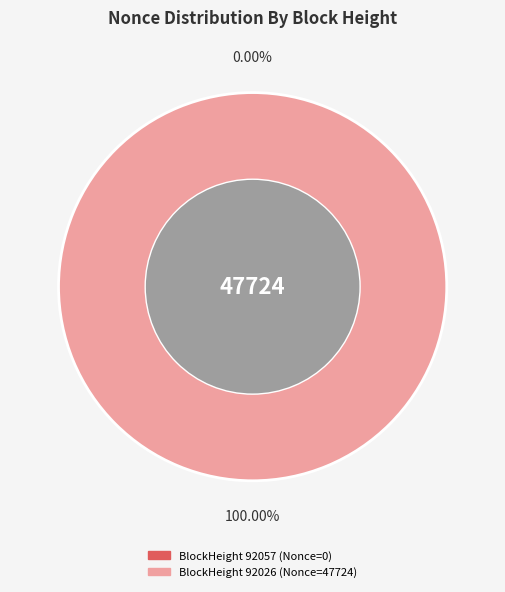

Which has a higher value, 92057 or 92026?

92026